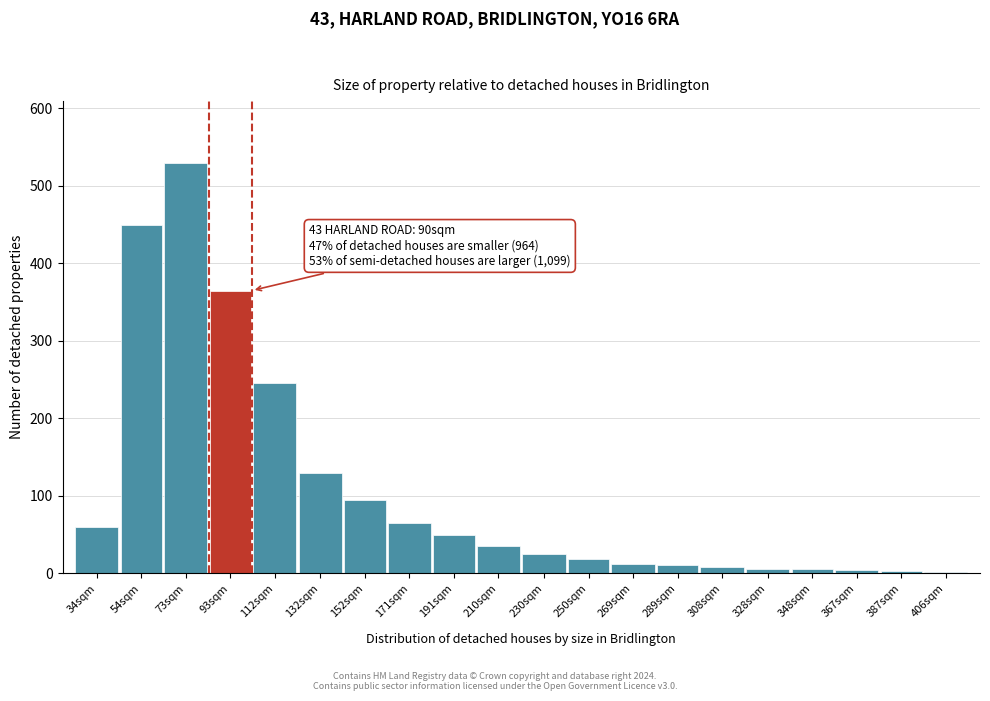

What is the average value?

106